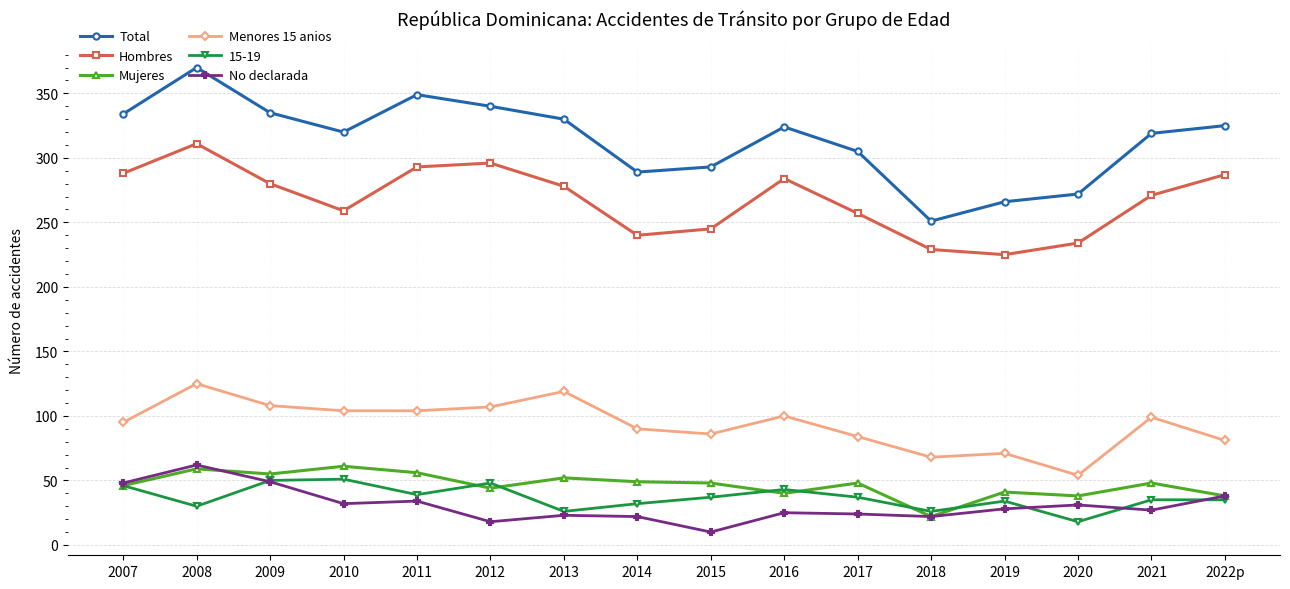

How many values in the Hombres series are below 278?

8